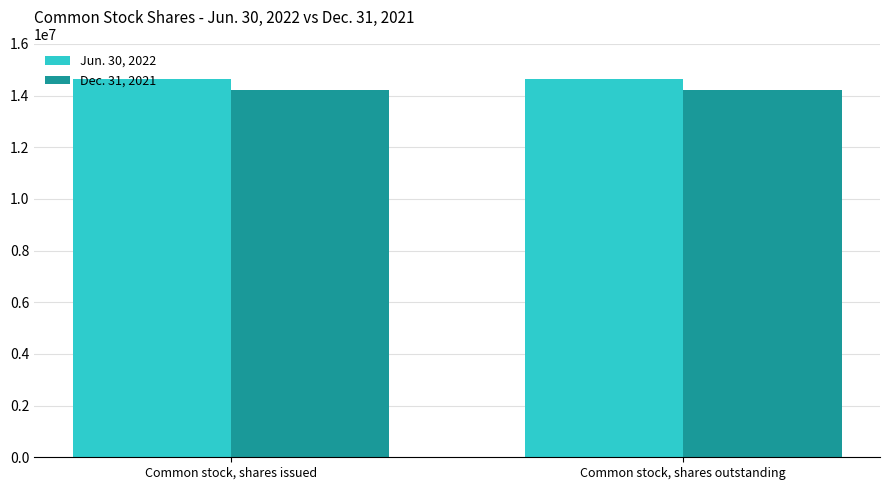

True or false: Jun. 30, 2022 has a value of 25594206 at Common stock, shares issued.

False